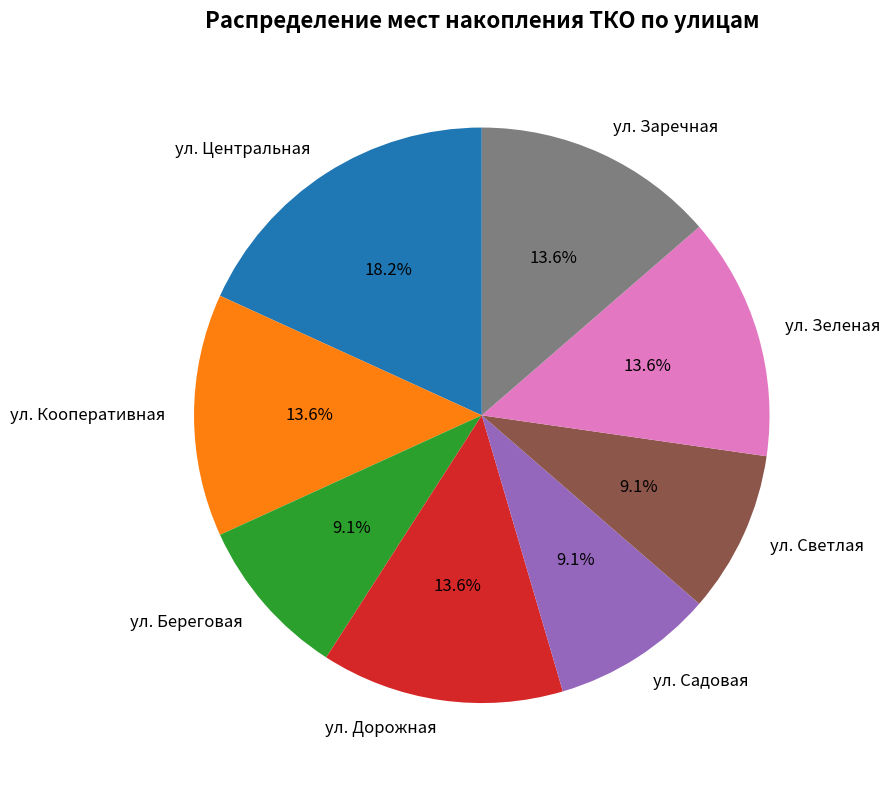

Between ул. Центральная and ул. Береговая, which is larger?

ул. Центральная